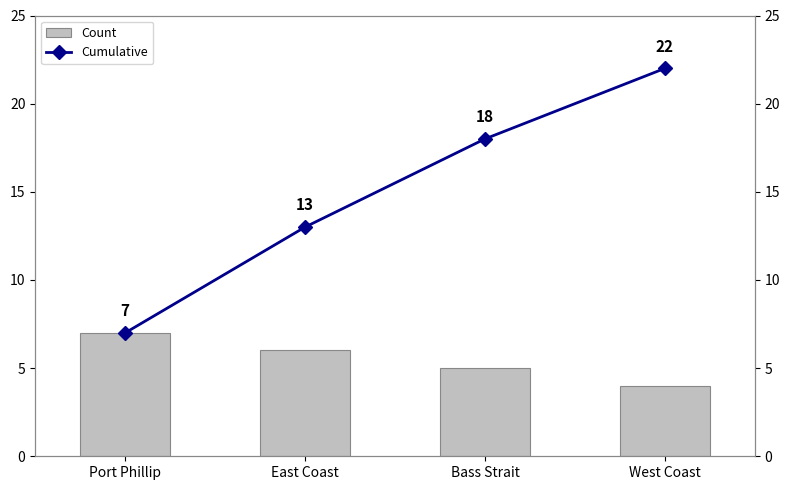

Reading left to right, list all the values displayed in this chart.

Count: Port Phillip=7	East Coast=6	Bass Strait=5	West Coast=4
Cumulative: Port Phillip=7	East Coast=13	Bass Strait=18	West Coast=22